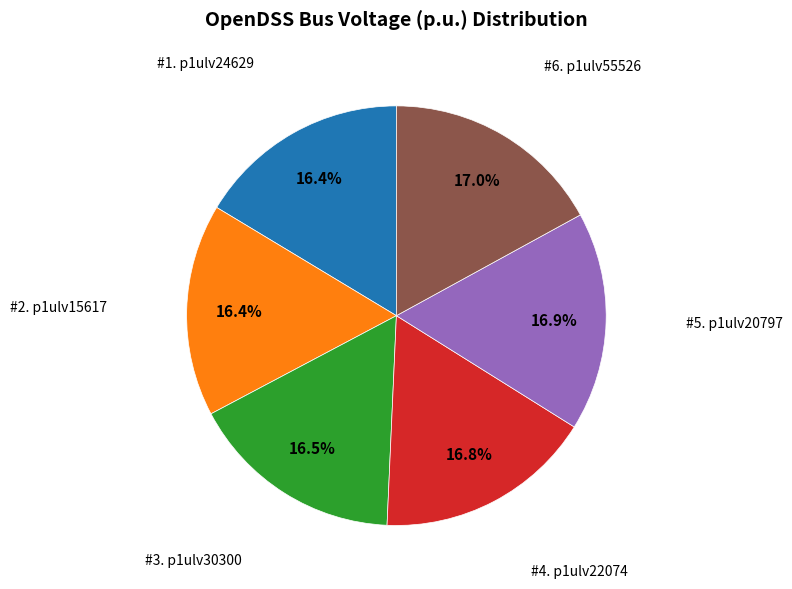

To the nearest percent, what is the difference between the largest and smallest slice percentages?

1%